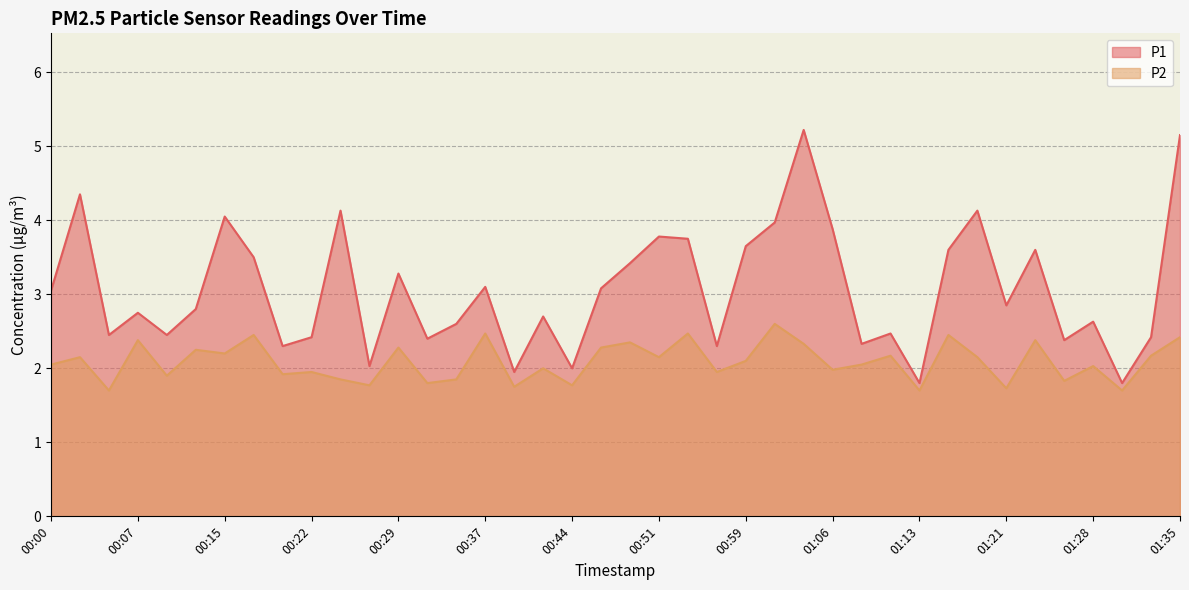

What position from the right is 00:44?

22